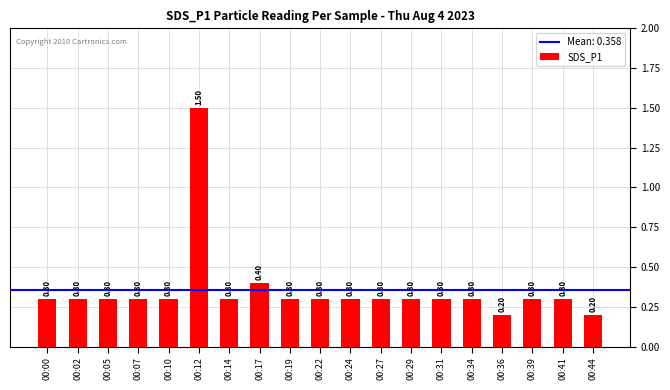

What is the value of the 5th bar from the left?

0.3